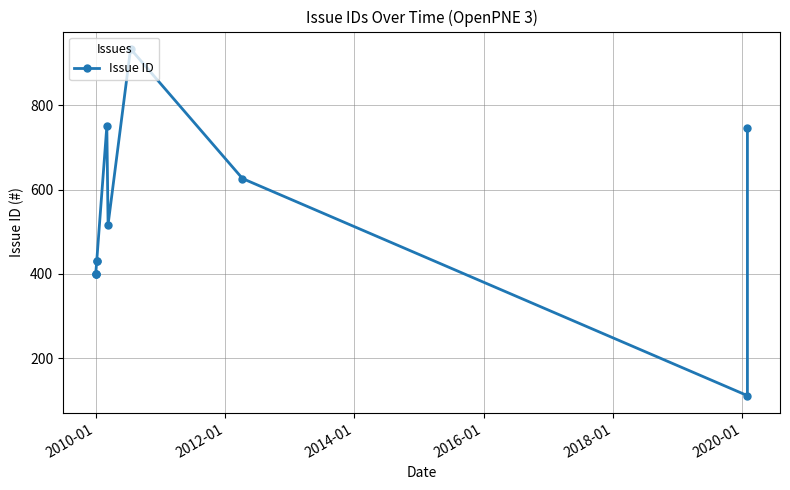

What is the difference between the maximum and minimum values?

821